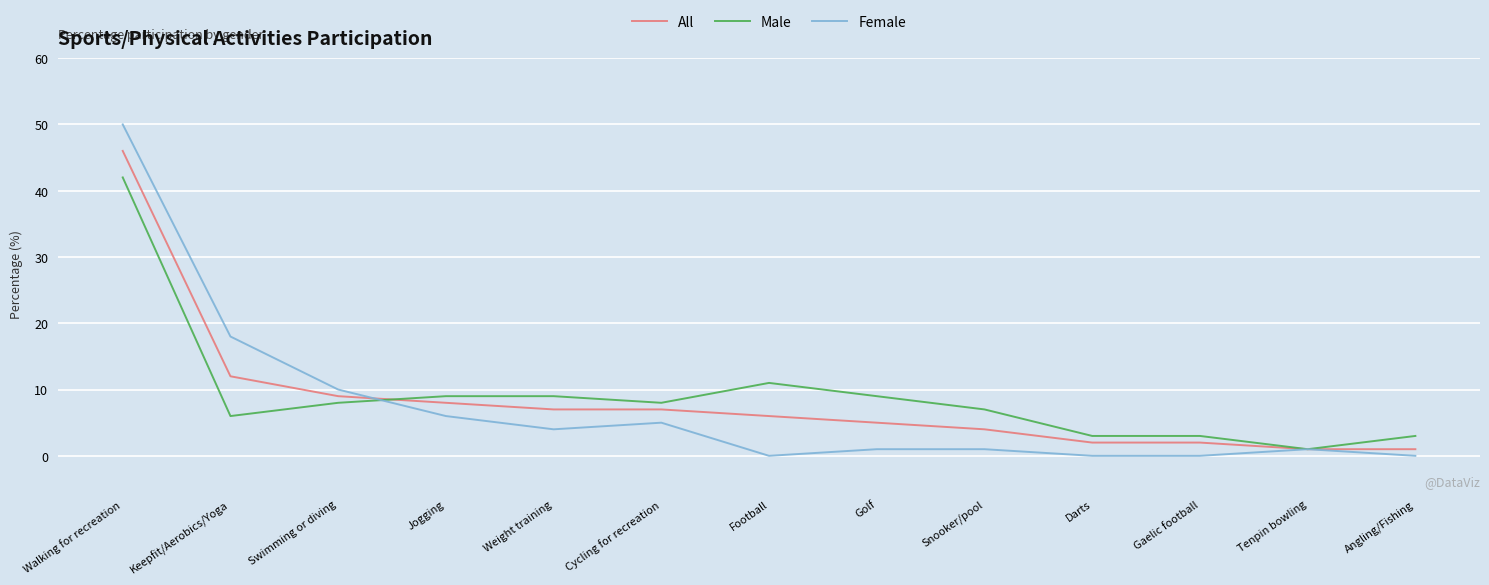

What is the difference between the Male values at Golf and Keepfit/Aerobics/Yoga?

3